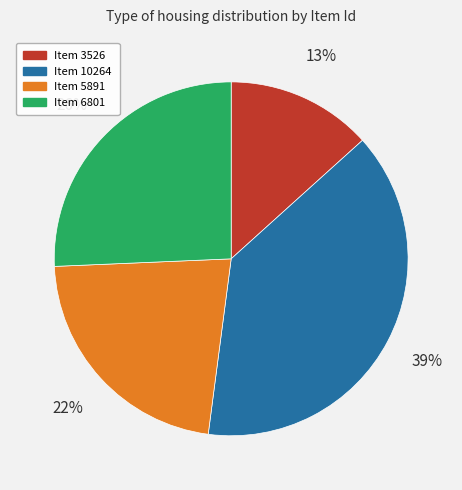

How many slices are in this pie chart?

4